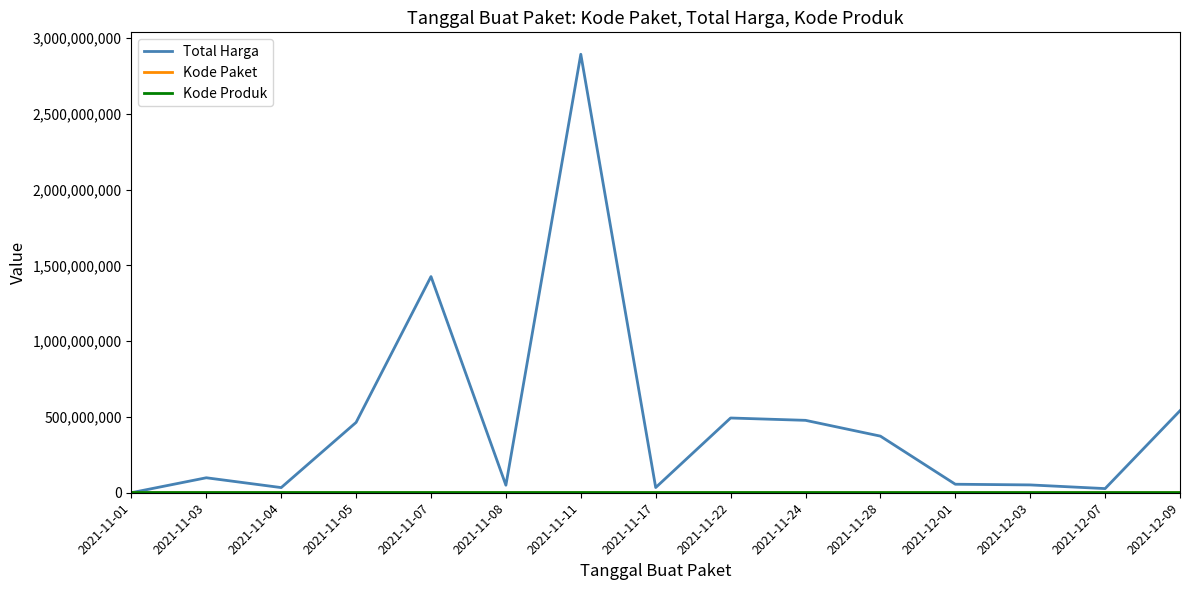

Which series has the largest total across all categories?

Total Harga